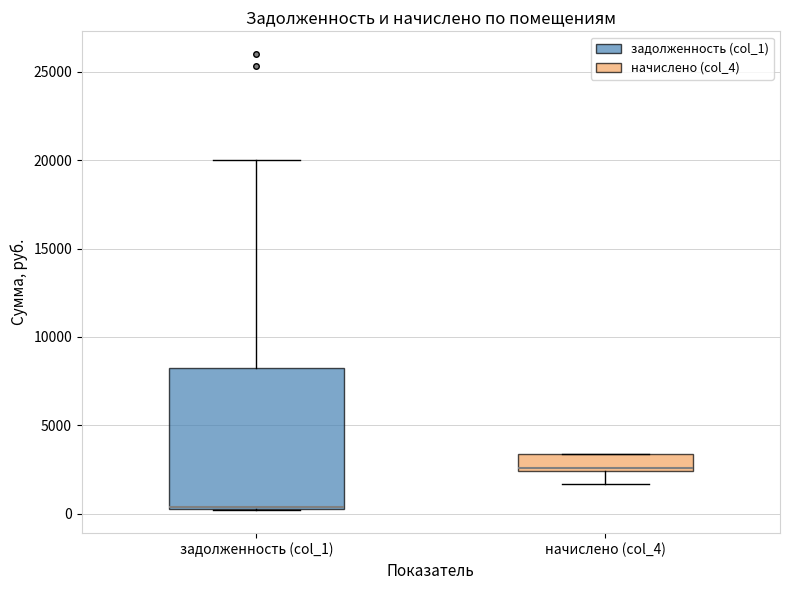

Which box is the tallest, from its lower edge to its upper edge?

задолженность (col_1)